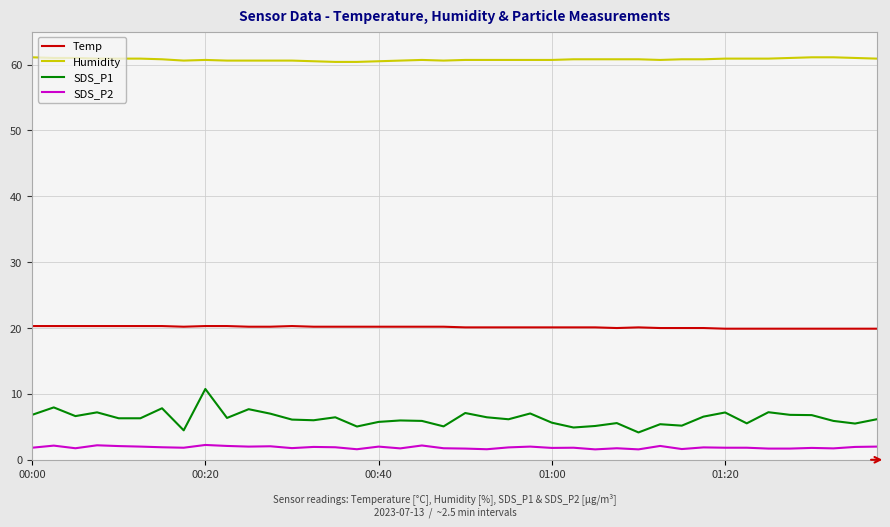

How many lines are shown in the chart?

4